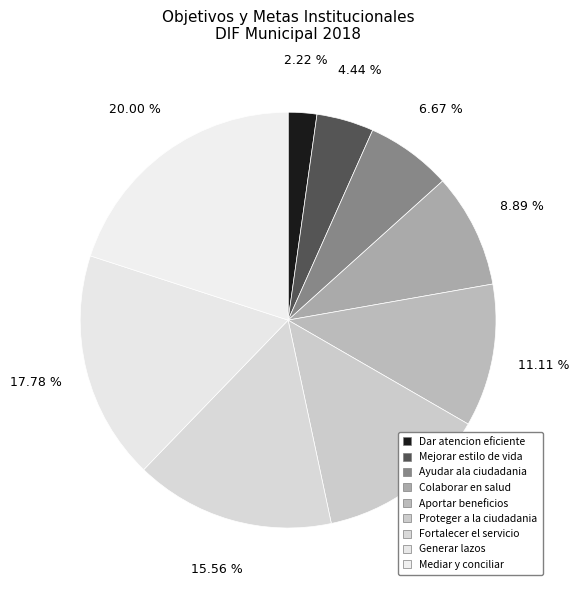

To the nearest percent, what portion does Aportar beneficios represent?

11%